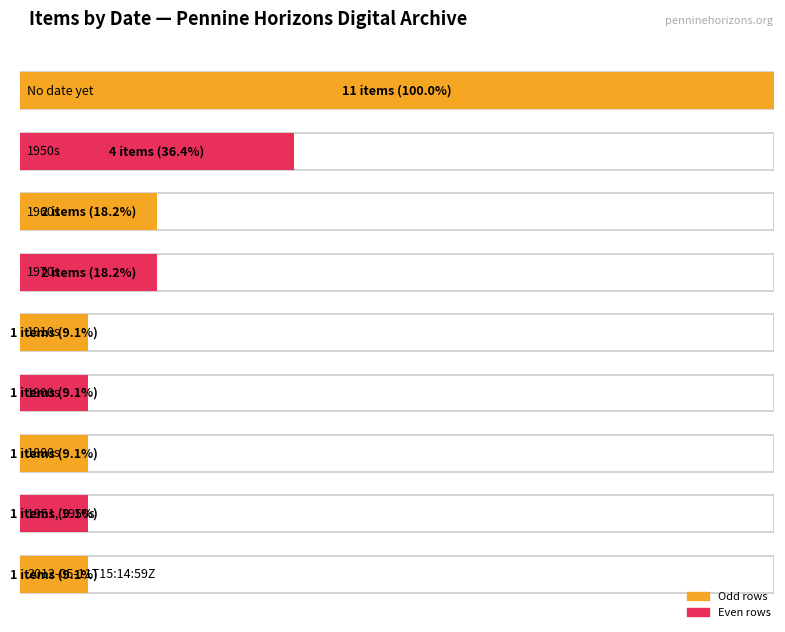

The chart shows a value of 8 at No date yet. True or false?

False